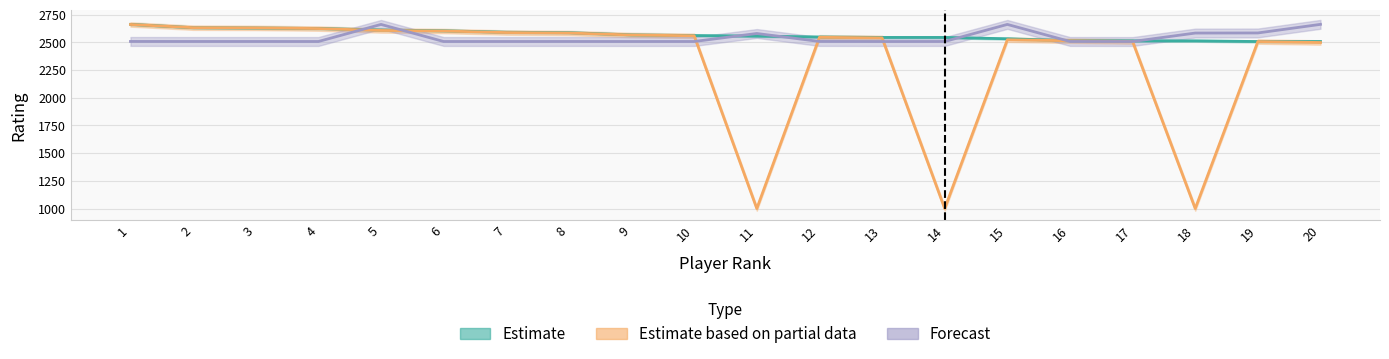

The value of Forecast at 1 is 4275.4. True or false?

False